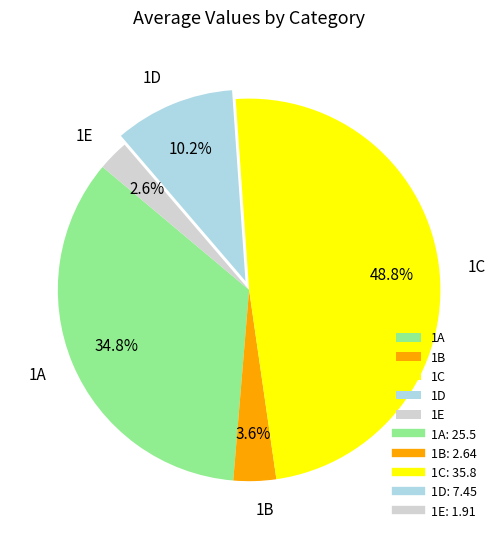

What percentage is the 1E slice, to the nearest percent?

3%